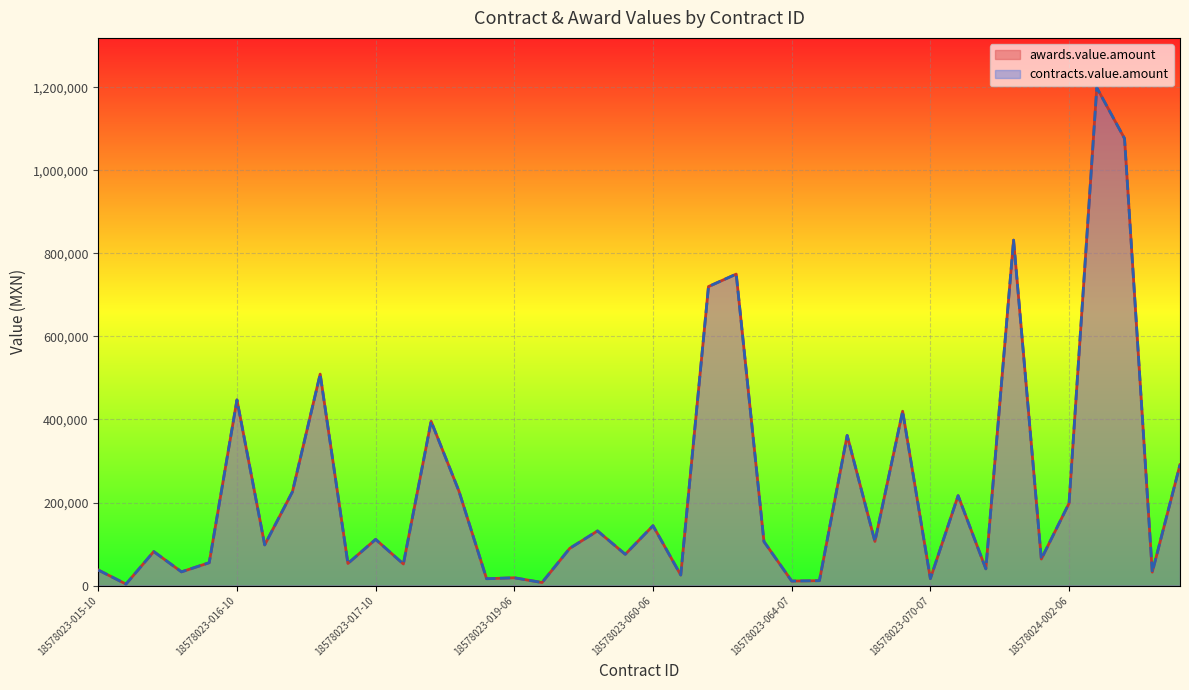

True or false: contracts.value.amount and awards.value.amount cross at least once.

False